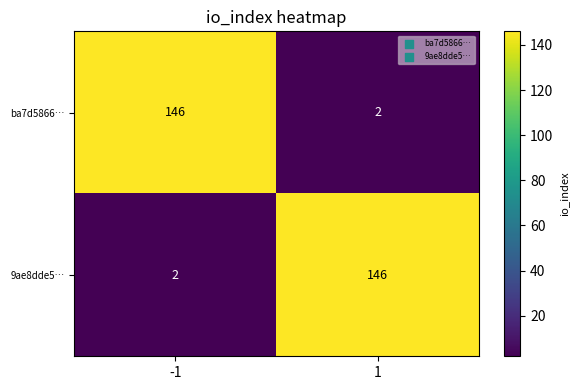

The ba7d5866… series shows 2 at 1. True or false?

True